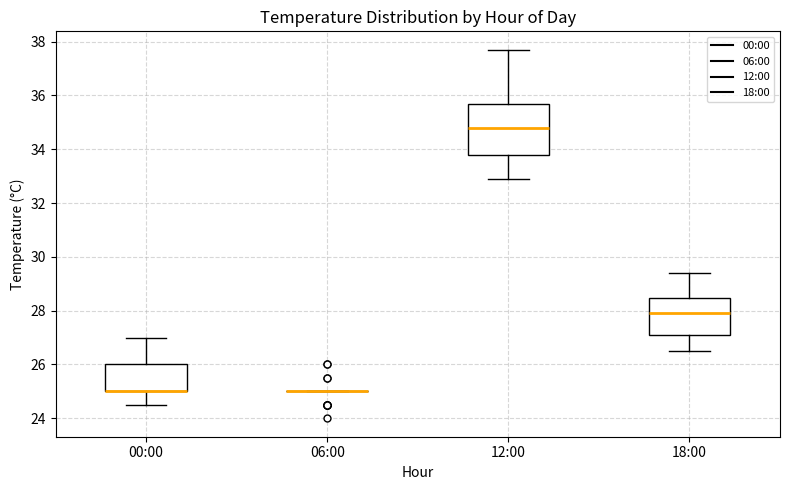

Where does the lower whisker of the box for 12:00 end on the y-axis? The values are not printed on the chart, so give them approximately, as read against the axis.

33.0